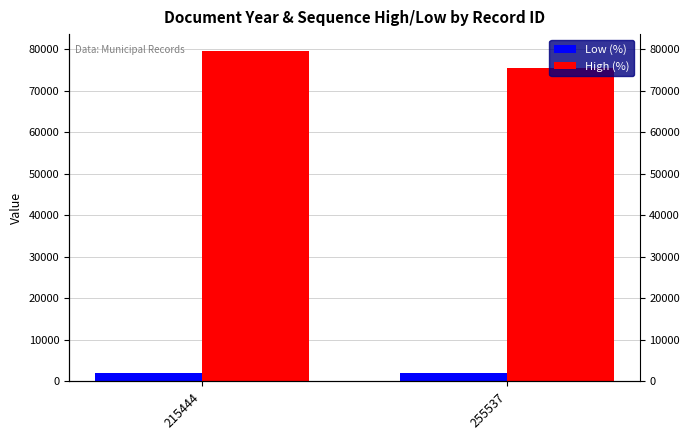

What is the sum of all Low (%) values?

4029